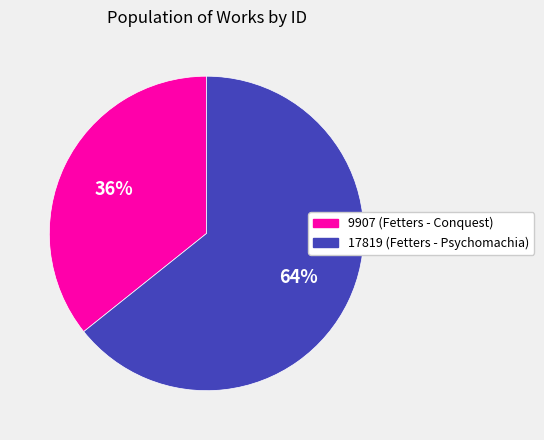

Does 9907 (Fetters - Conquest) represent more than half of the total?

No